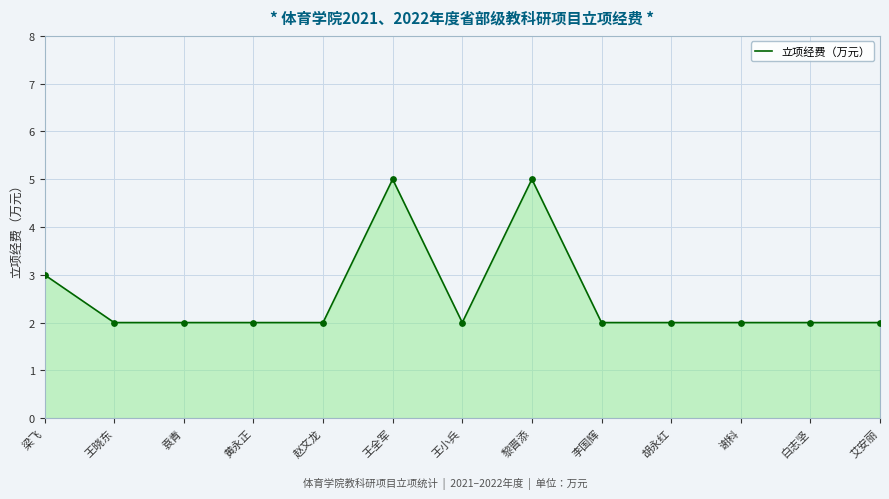

What is the ratio of the value at 王晓东 to the value at 黎晋添?

0.4